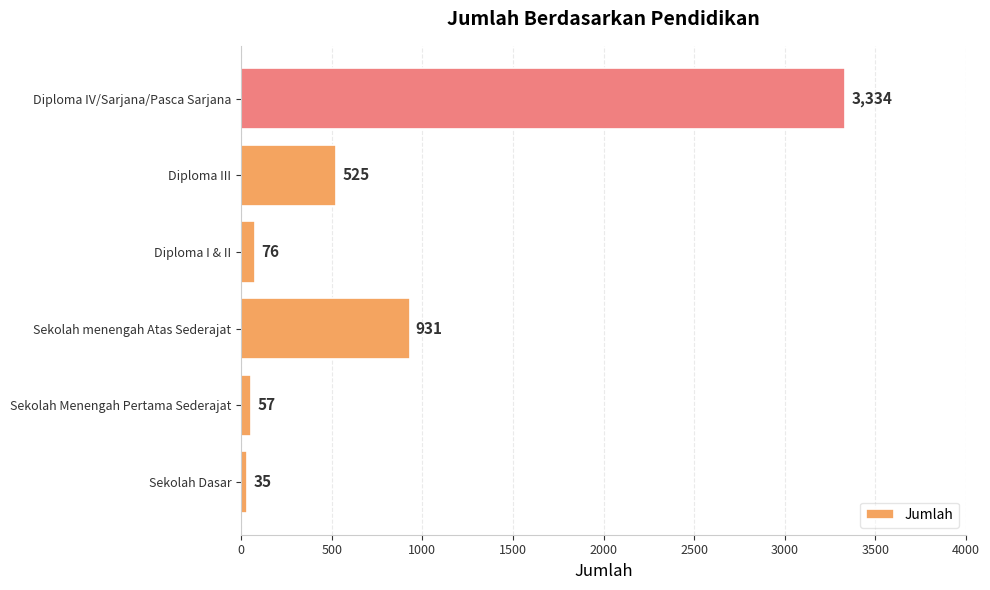

At which label is the value closest to 1684?

Sekolah menengah Atas Sederajat